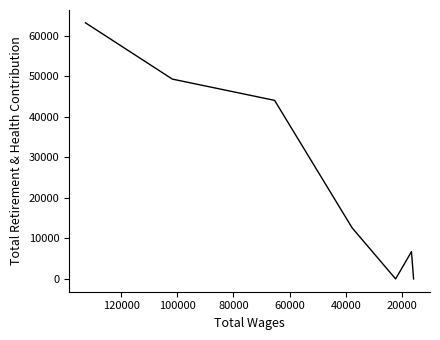

What is the value of the 1st point from the left?

63249